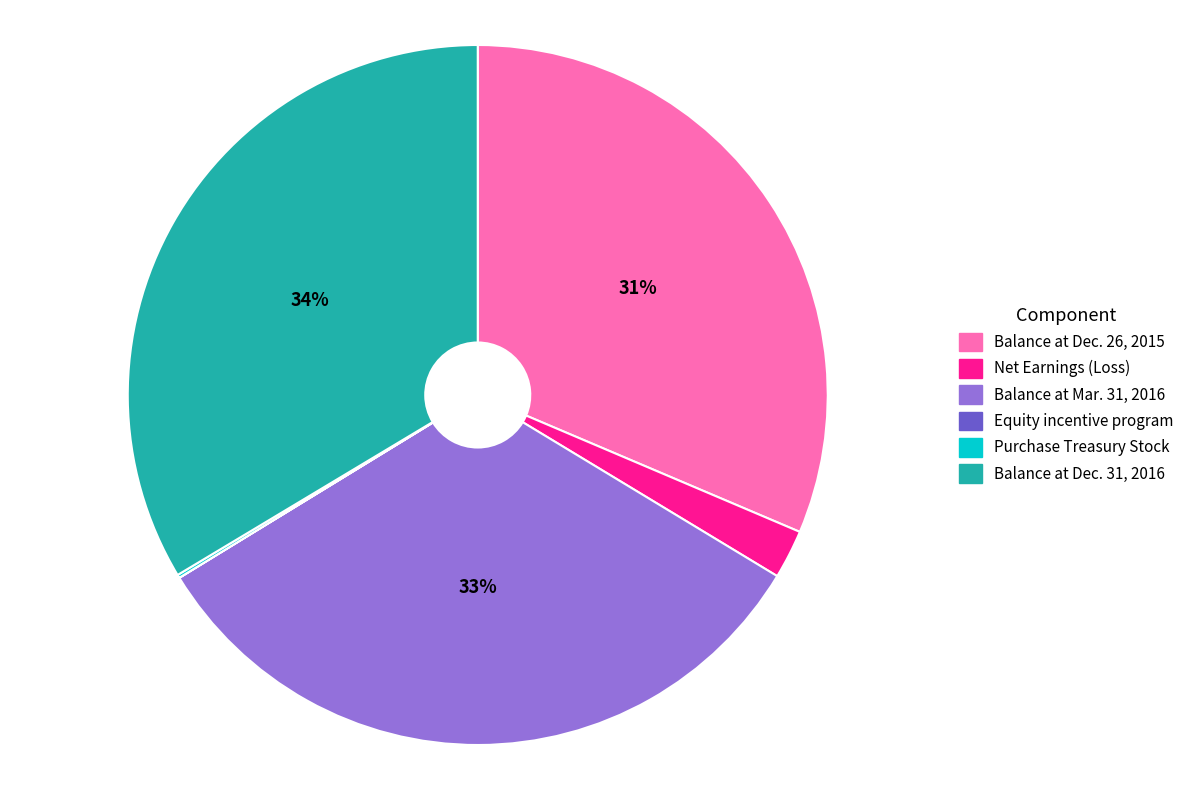

Is it true that Net Earnings (Loss) is 2% of the pie?

True